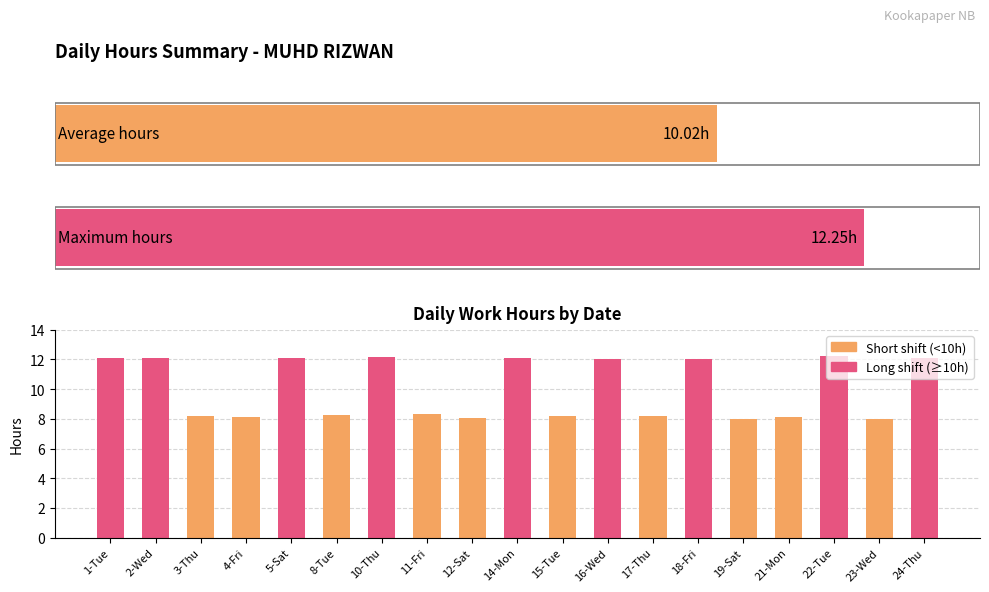

What is the label of the 10th bar from the left?

9